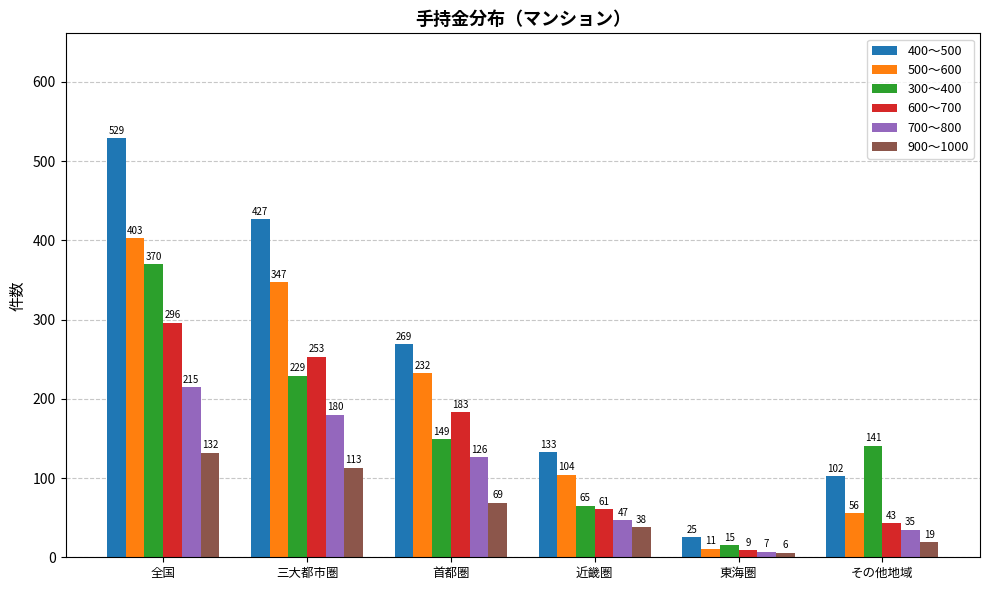

Rank the series by their maximum value, from highest to lowest.

400～500, 500～600, 300～400, 600～700, 700～800, 900～1000